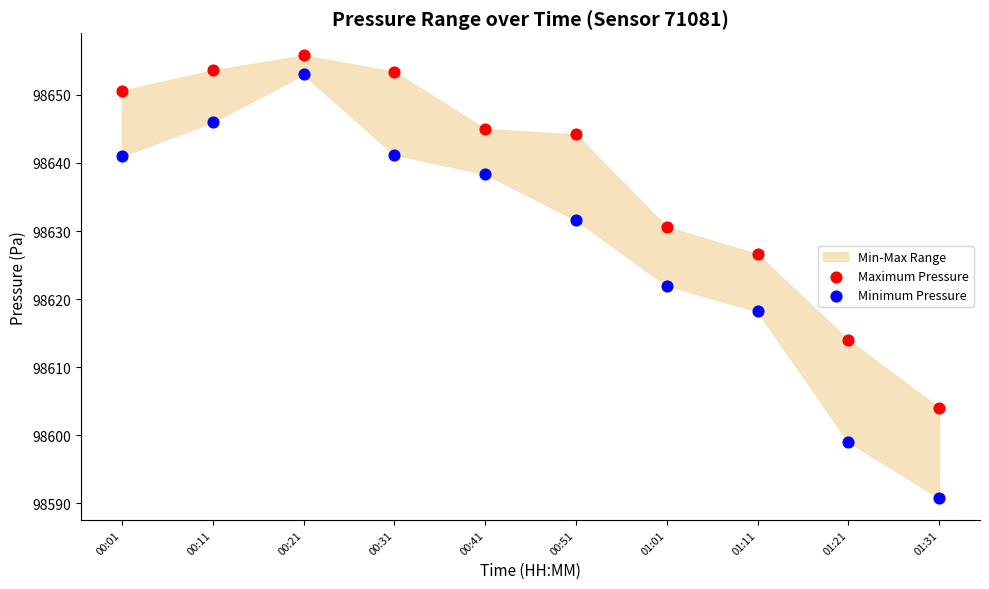

Across all data points, what is the range of Y values (max minus min)?

65.0